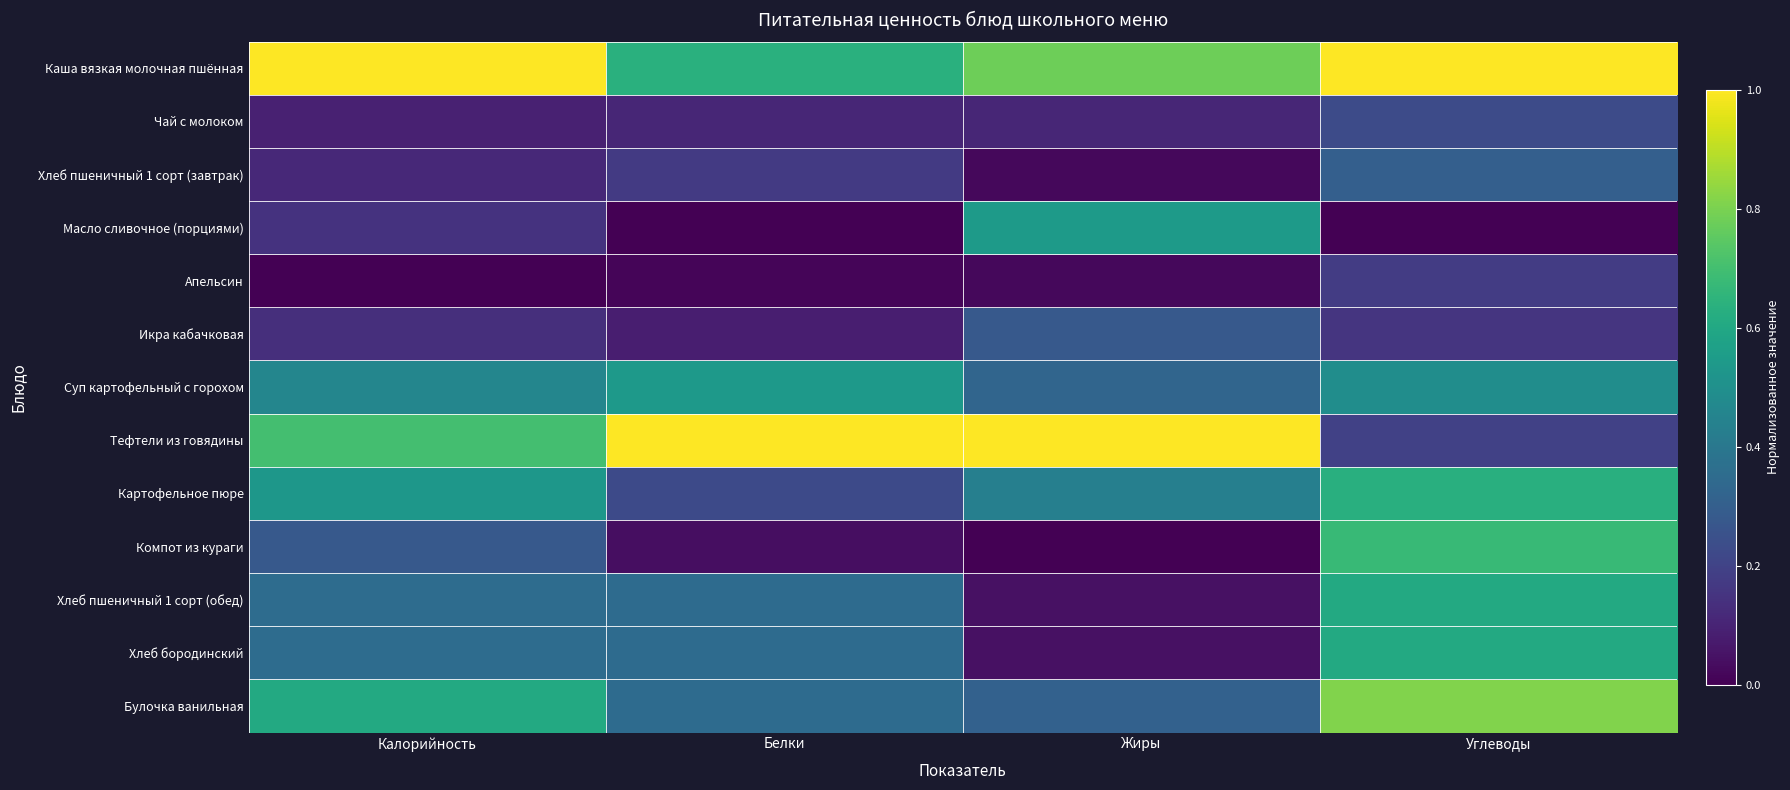

Which label corresponds to the largest value in the chart?

Калорийность